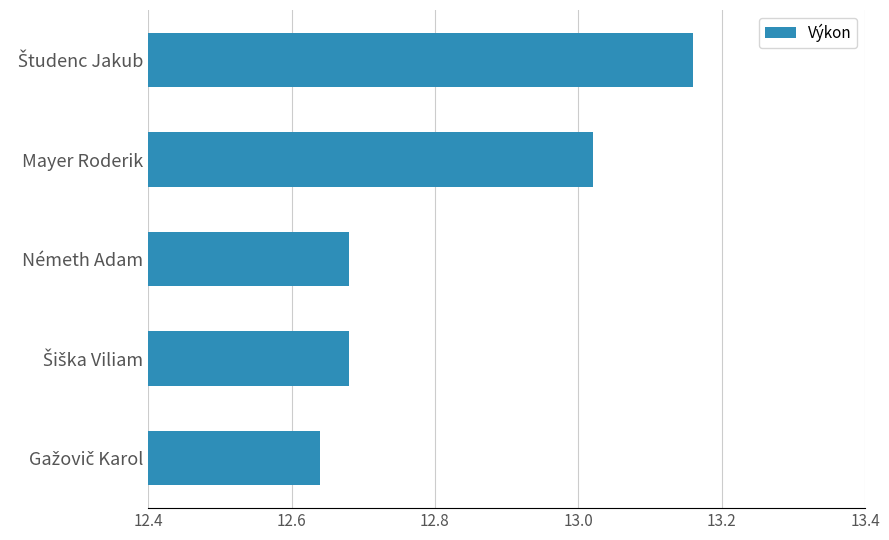

True or false: the data shows 17.0 at Németh Adam.

False